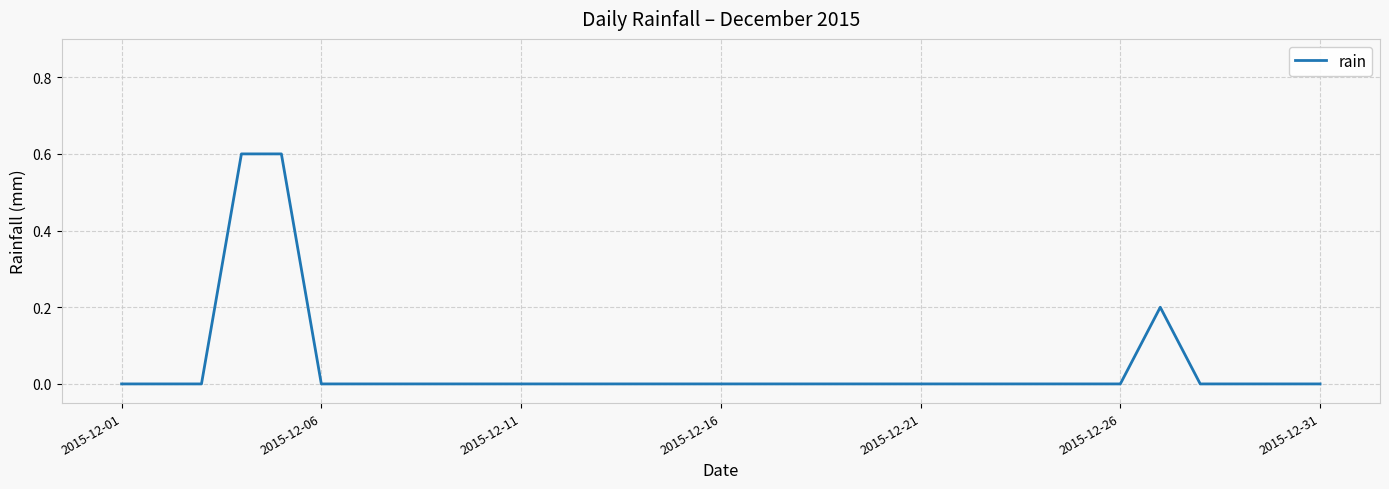

What is the maximum value shown in the chart?

0.6